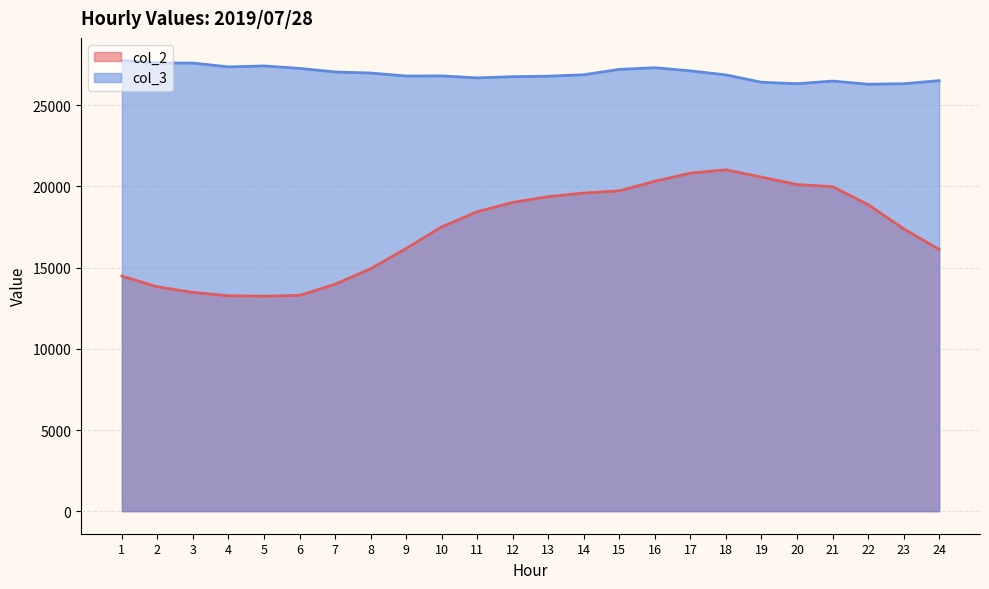

What are all the series names shown in the legend?

col_2, col_3